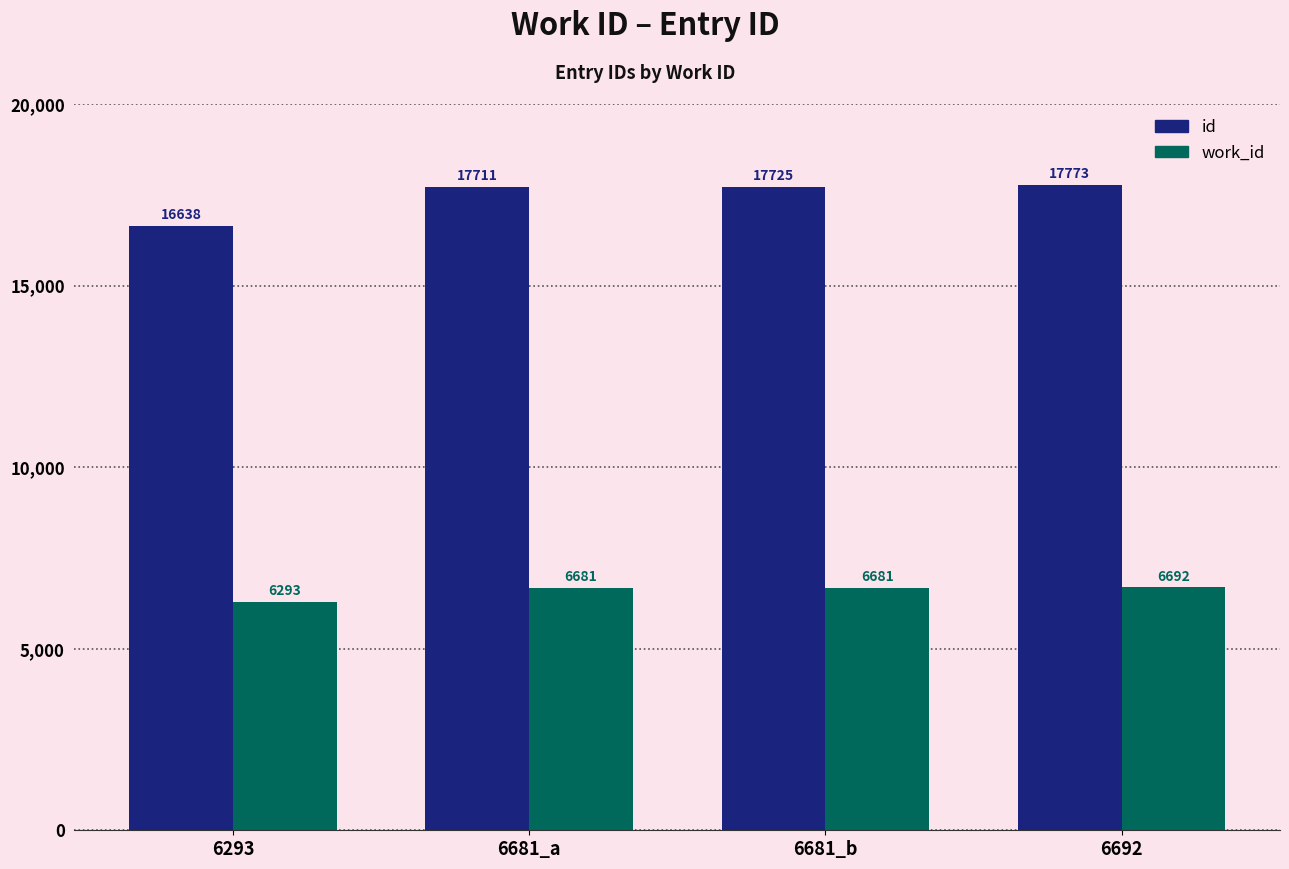

Which series has the widest spread of values?

id